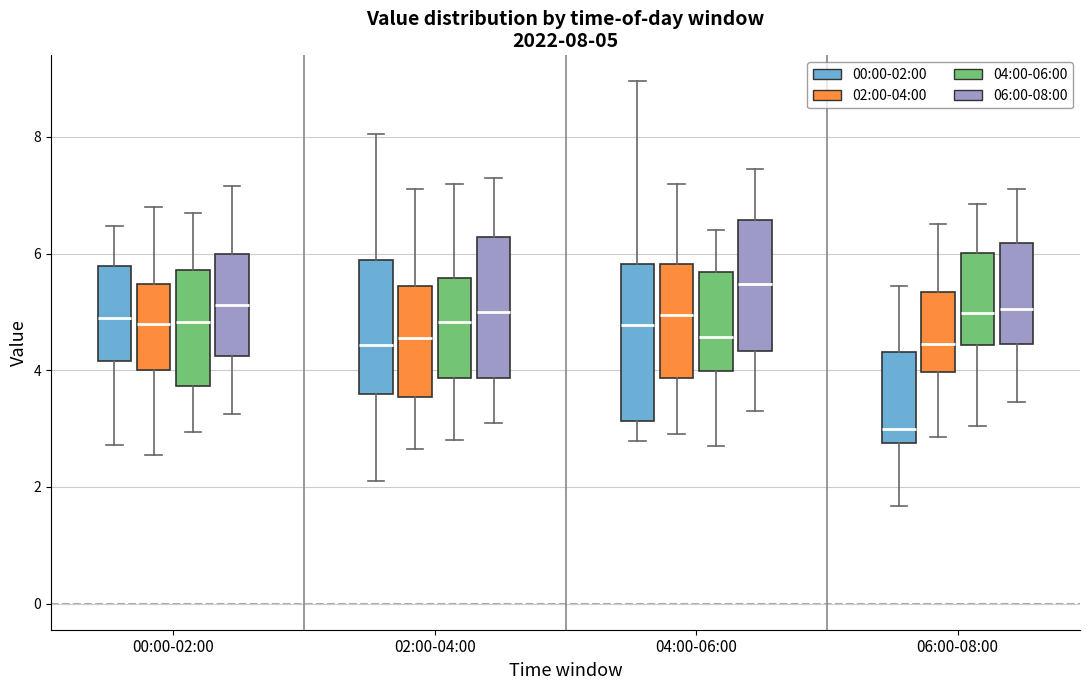

Which box's median line is the highest?

04:00-06:00 (06:00-08:00)